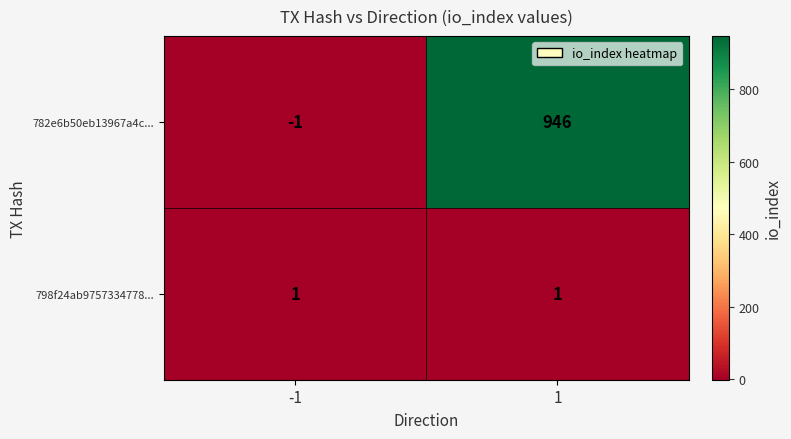

Between -1 and 1, which series saw the biggest shift?

782e6b50eb13967a4c...